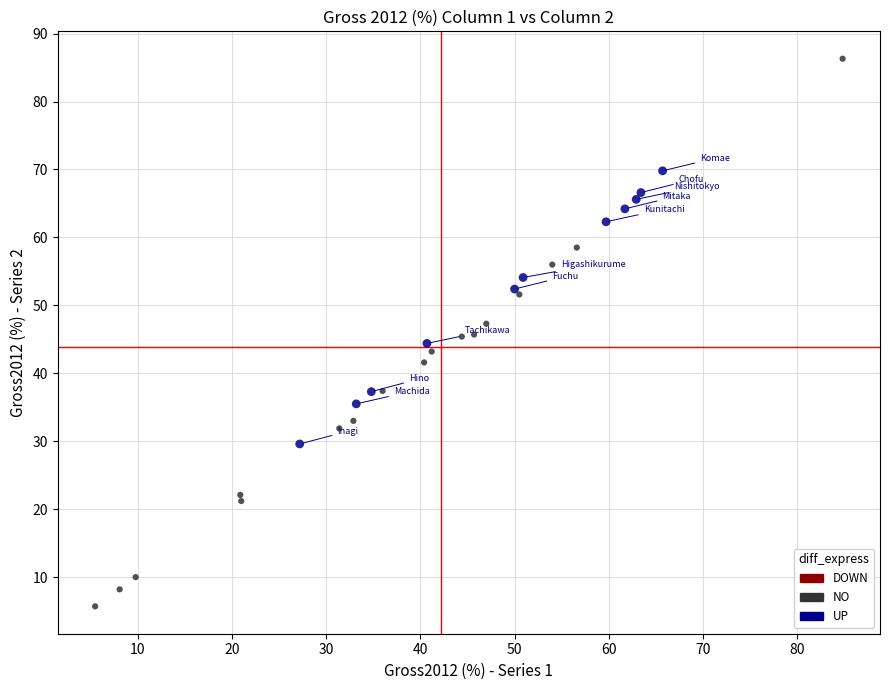

Which series has the widest spread of Y values?

NO